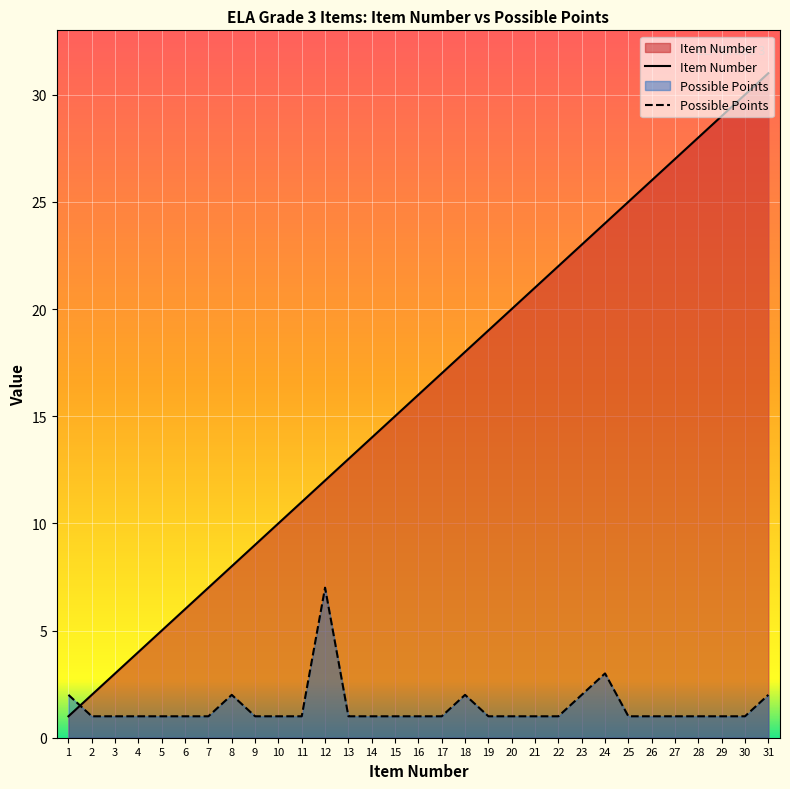

What is the total value across all series at 6?

7